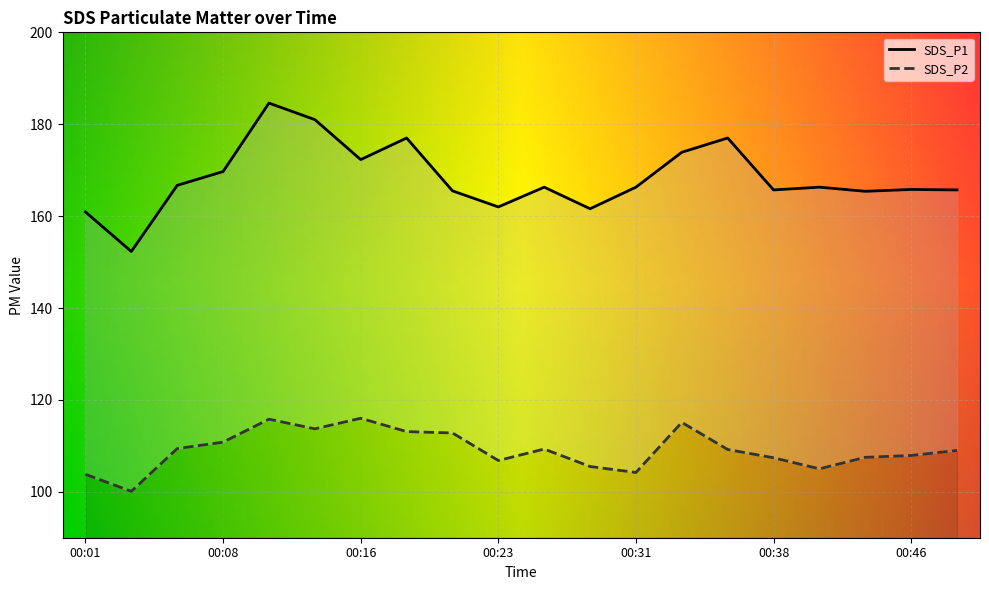

Which series changed the most between 00:33 and 00:38?

SDS_P1